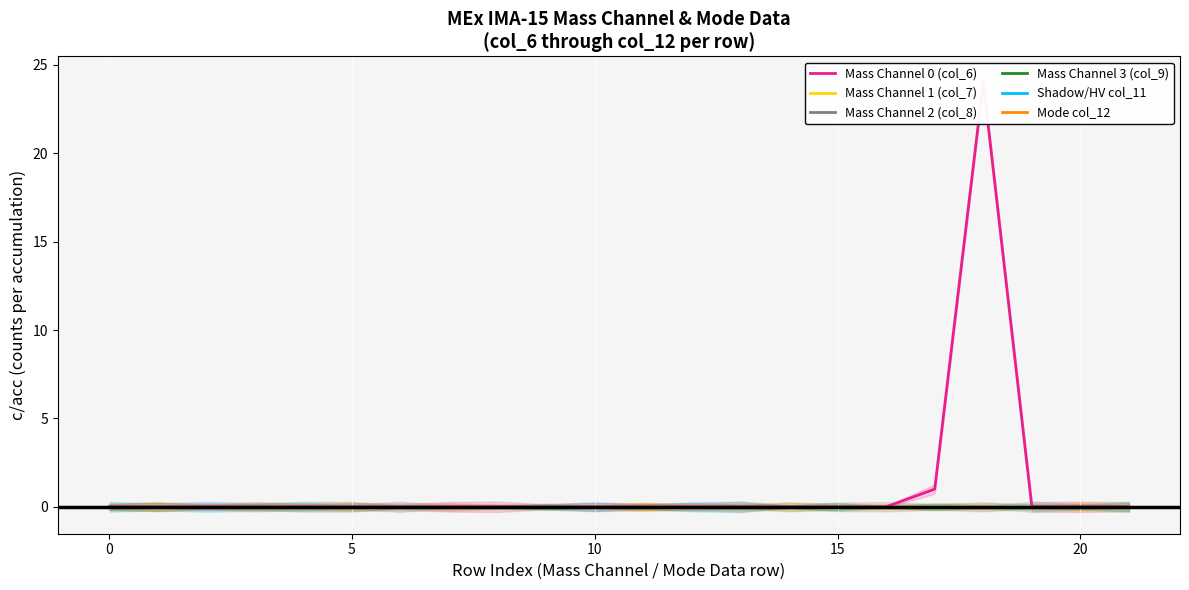

What is the label of the 21st point from the left?

20